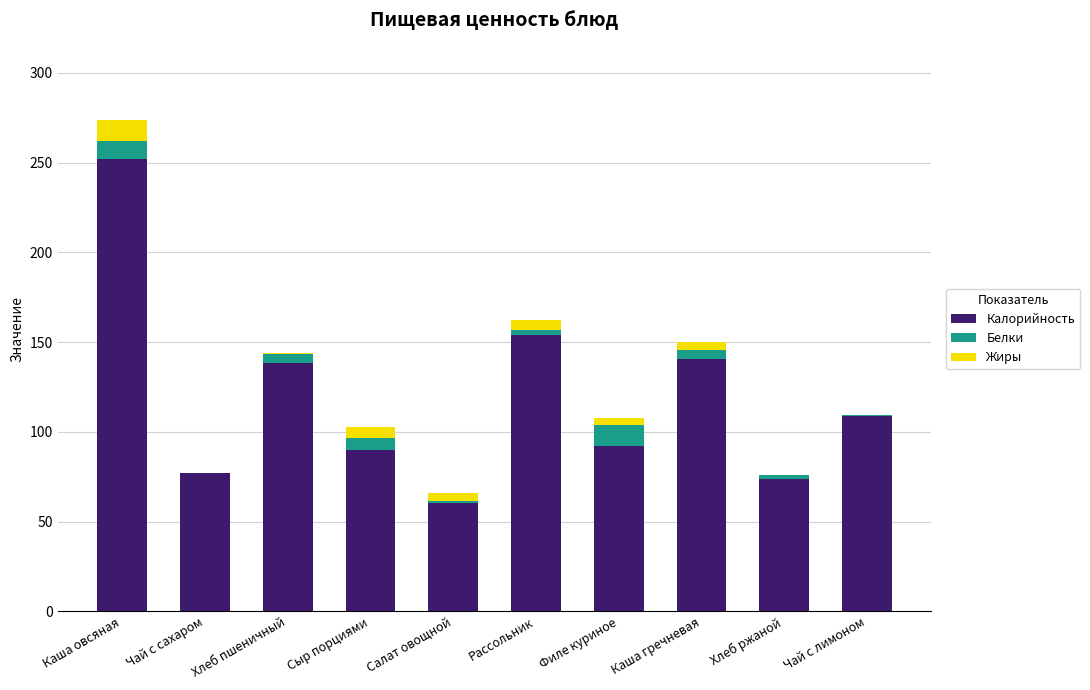

What is the difference between the Калорийность values at Салат овощной and Сыр порциями?

29.4